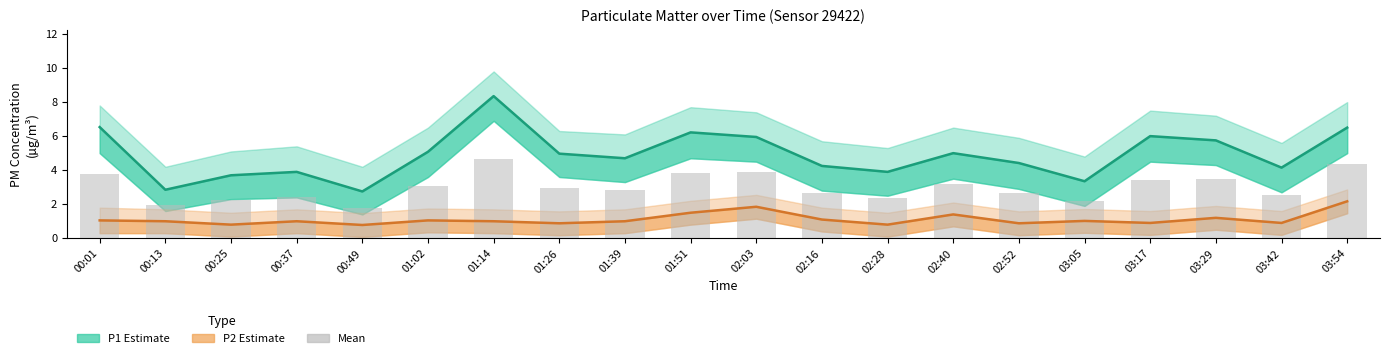

Between 00:25 and 00:01, which is larger?

00:01